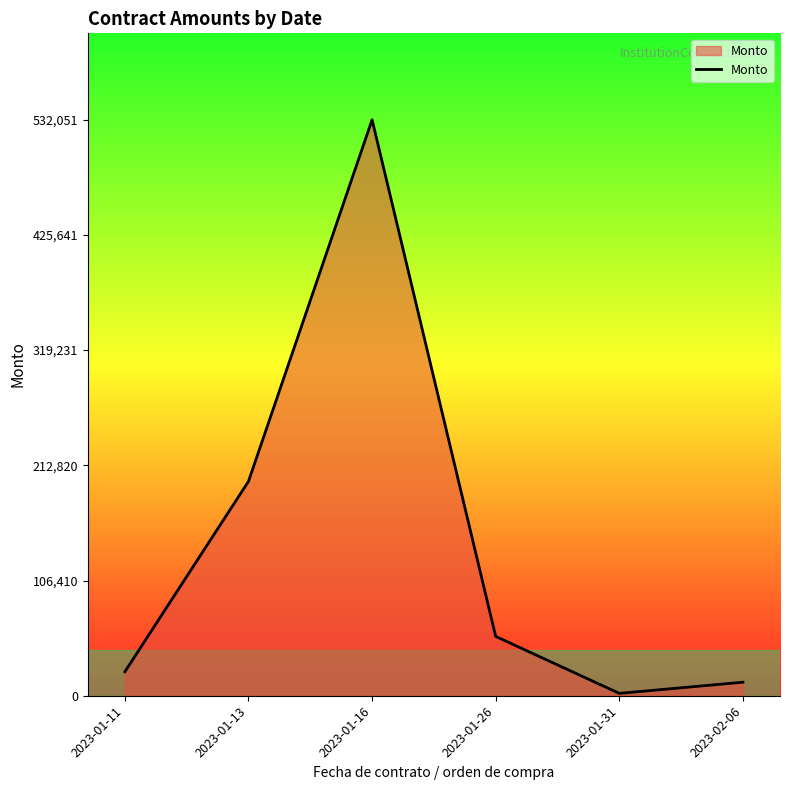

How many interior local peaks (higher than both neighbors) does the data have?

1